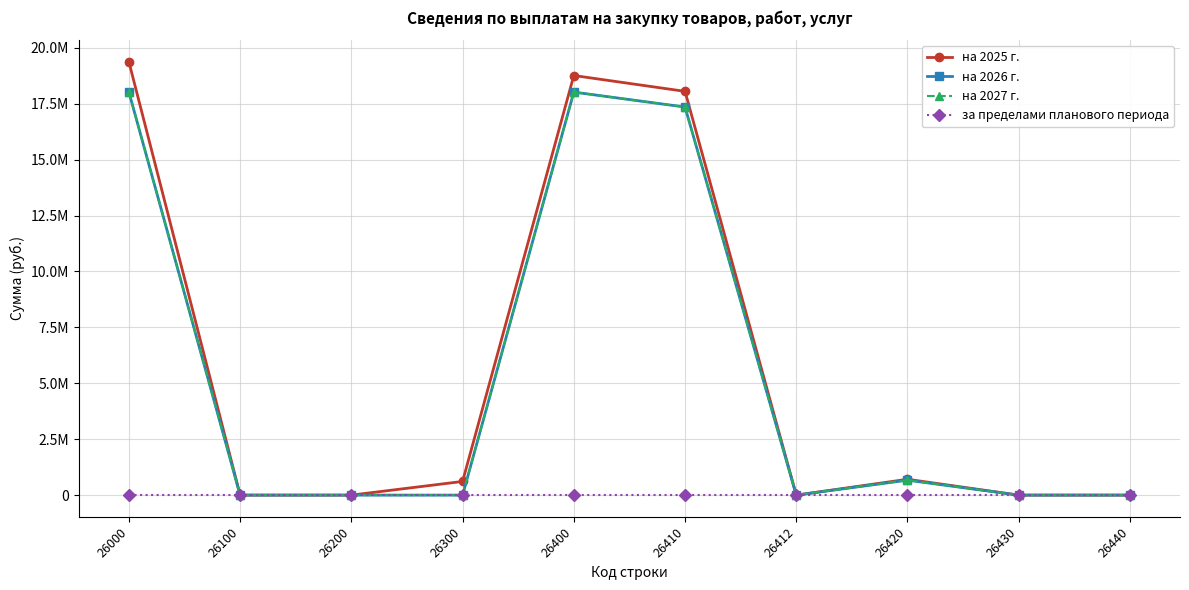

Which category has the highest value across all series?

26000